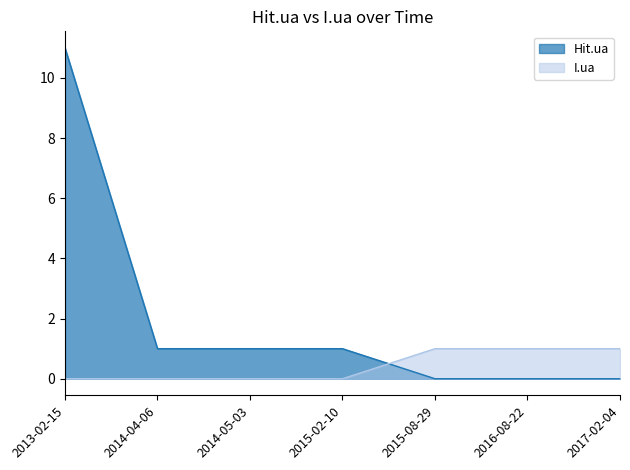

Reading right to left, list all the values displayed in this chart.

Hit.ua: 0	0	0	1	1	1	11
I.ua: 1	1	1	0	0	0	0